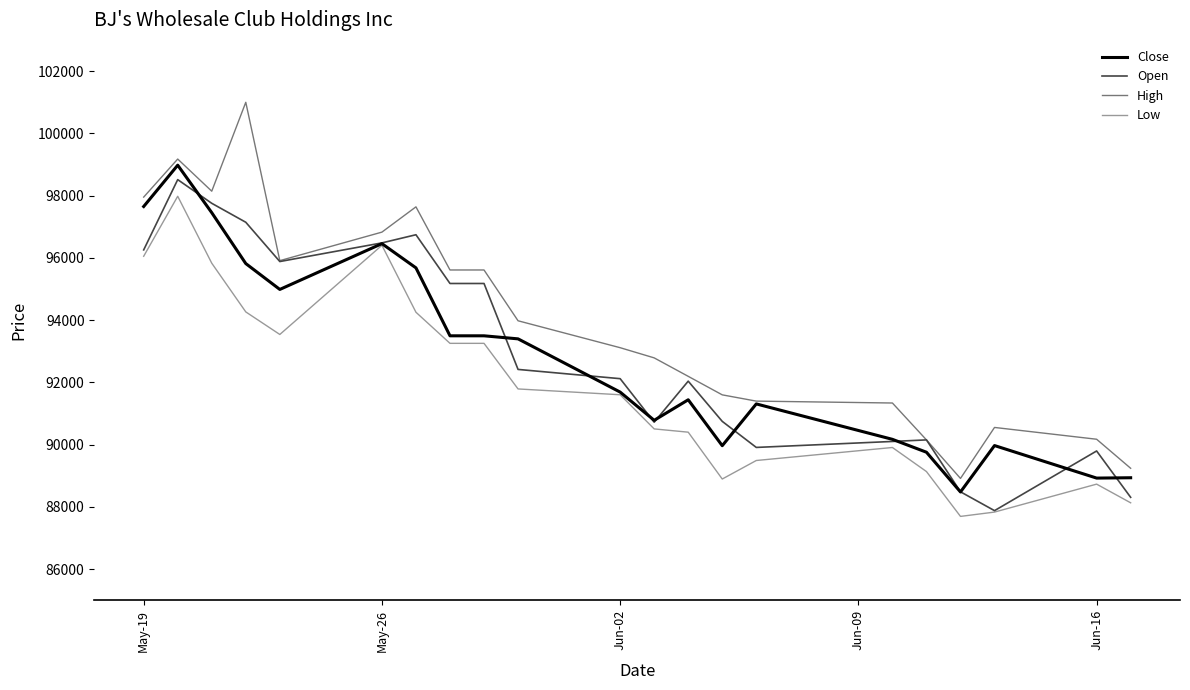

Which series has the largest total across all categories?

High